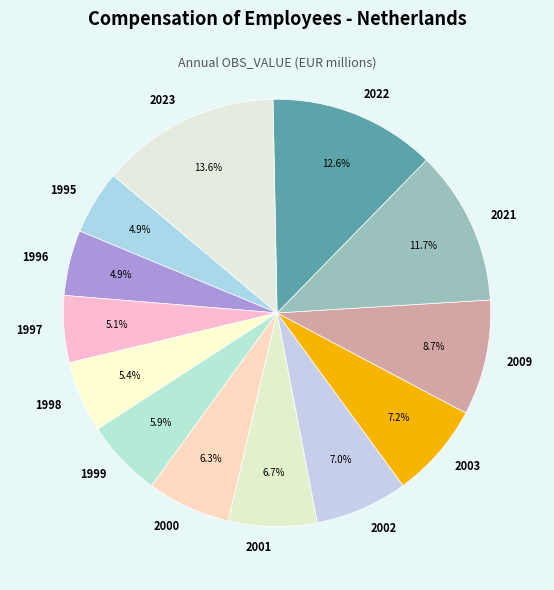

Is there a majority slice in this chart?

No